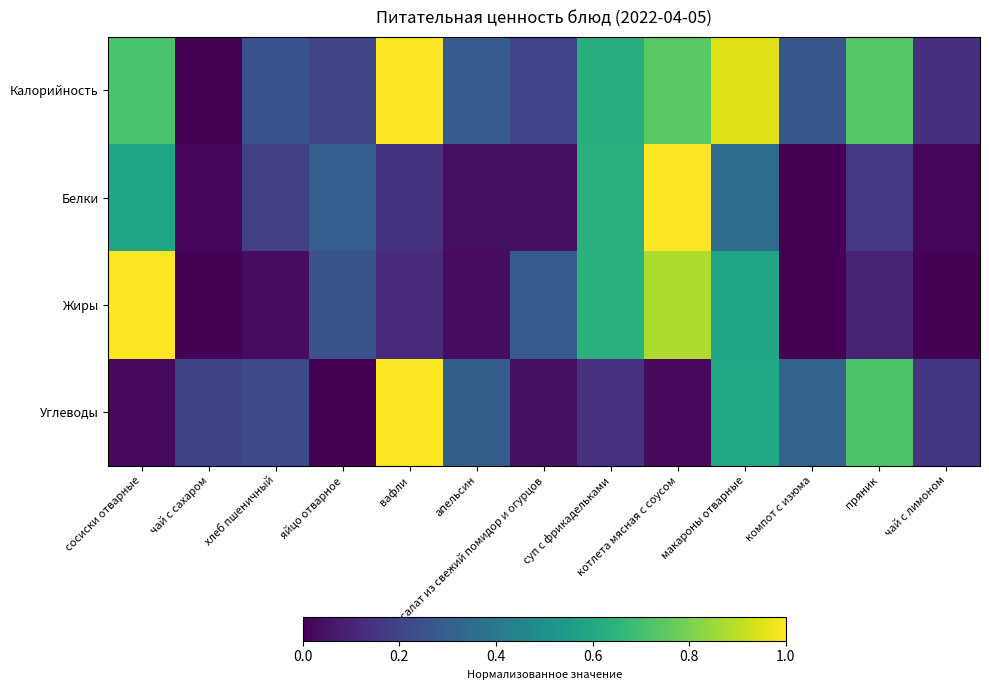

Which label corresponds to the smallest value in the chart?

чай с сахаром